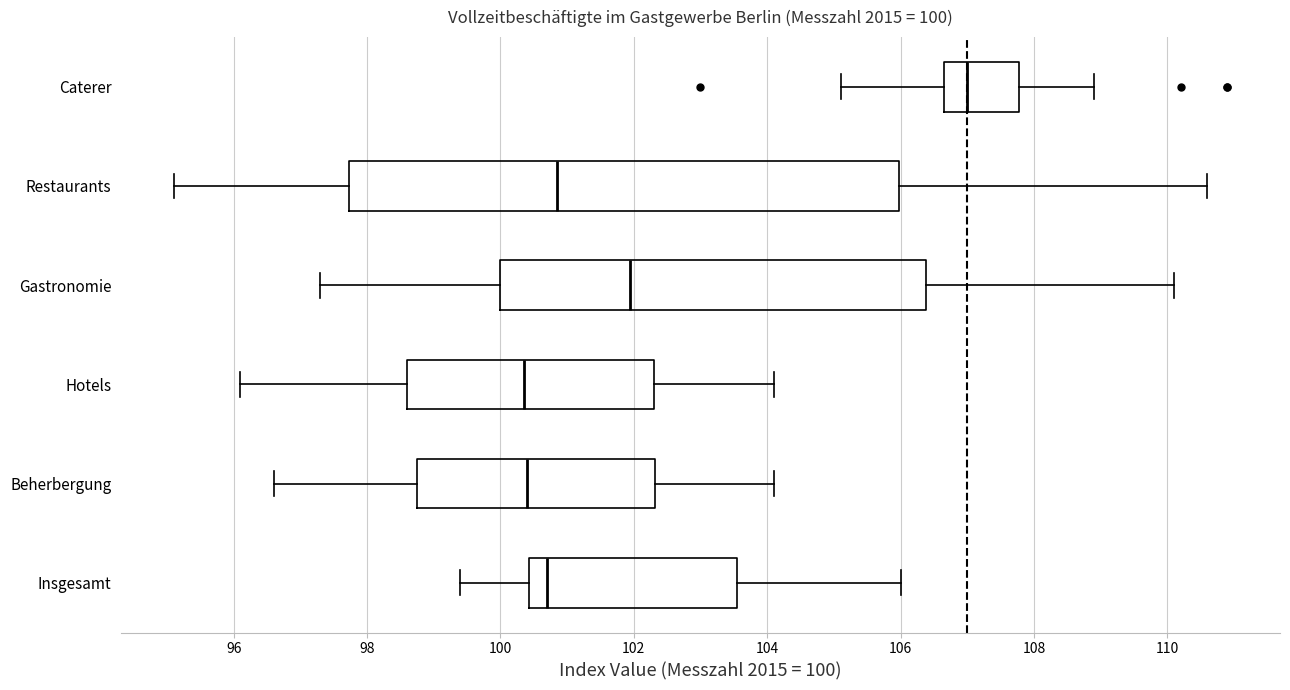

Which box's median line is the furthest to the right?

Caterer